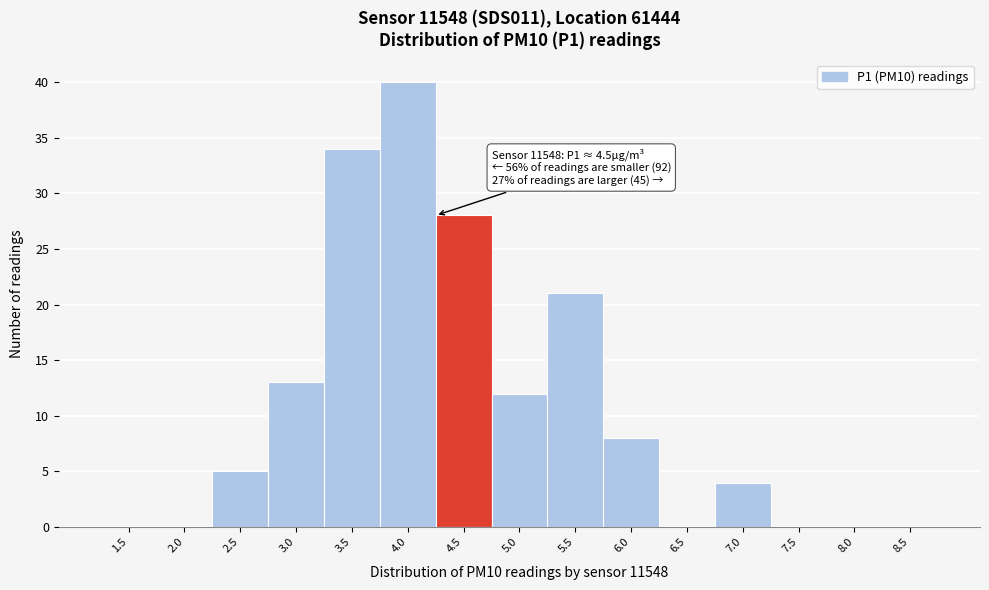

Reading left to right, transcribe all the data shown in this chart.

1.5=0	2.0=0	2.5=5	3.0=13	3.5=34	4.0=40	4.5=28	5.0=12	5.5=21	6.0=8	6.5=0	7.0=4	7.5=0	8.0=0	8.5=0